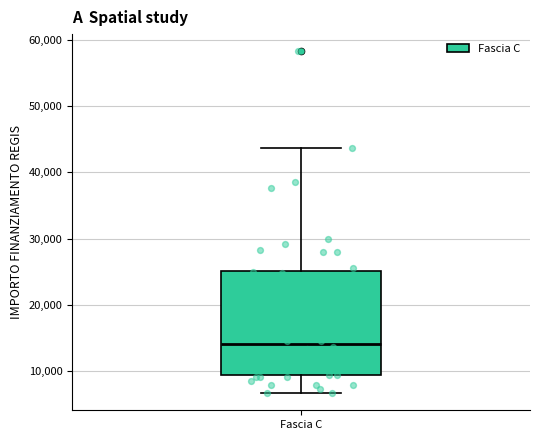

Transcribe this box plot: give where the median line is, the range the box spans, and where the two whiskers end, as read against the y-axis. The values are not printed on the chart, so give them approximately, as read against the axis.

median 14000, box 9000 to 25000, whiskers 7000 to 44000